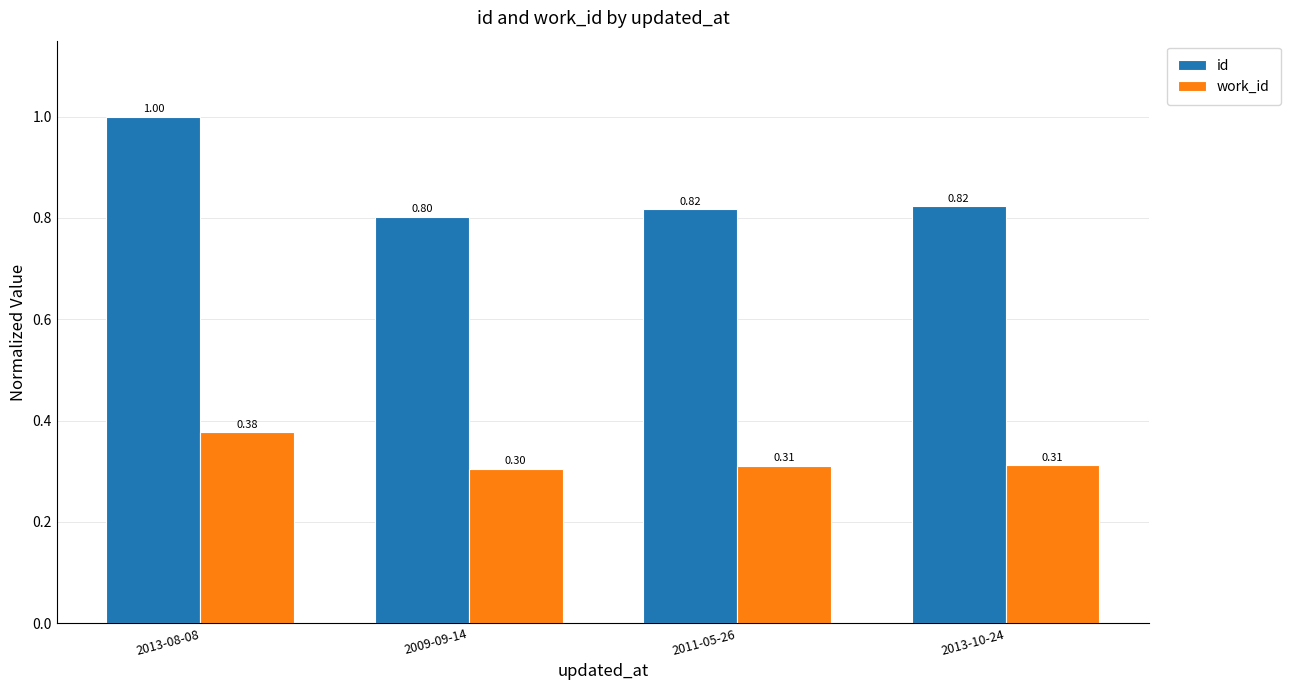

What is the maximum value for id?

1.0